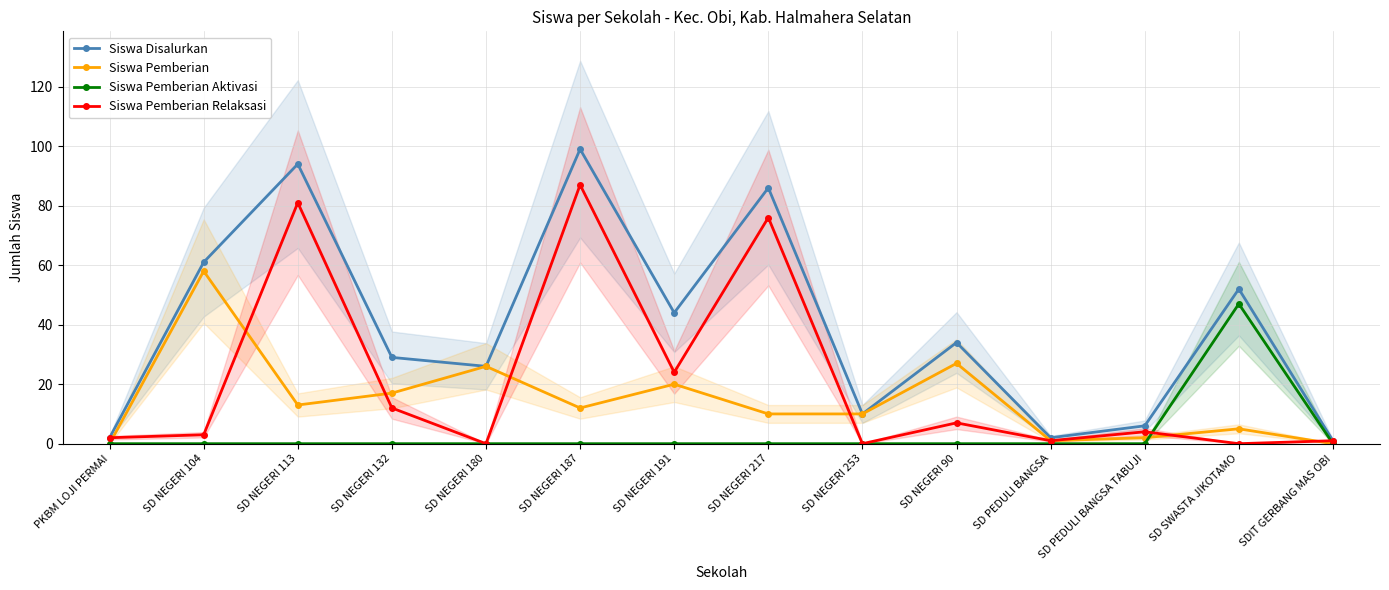

Does the chart have visible grid lines?

Yes